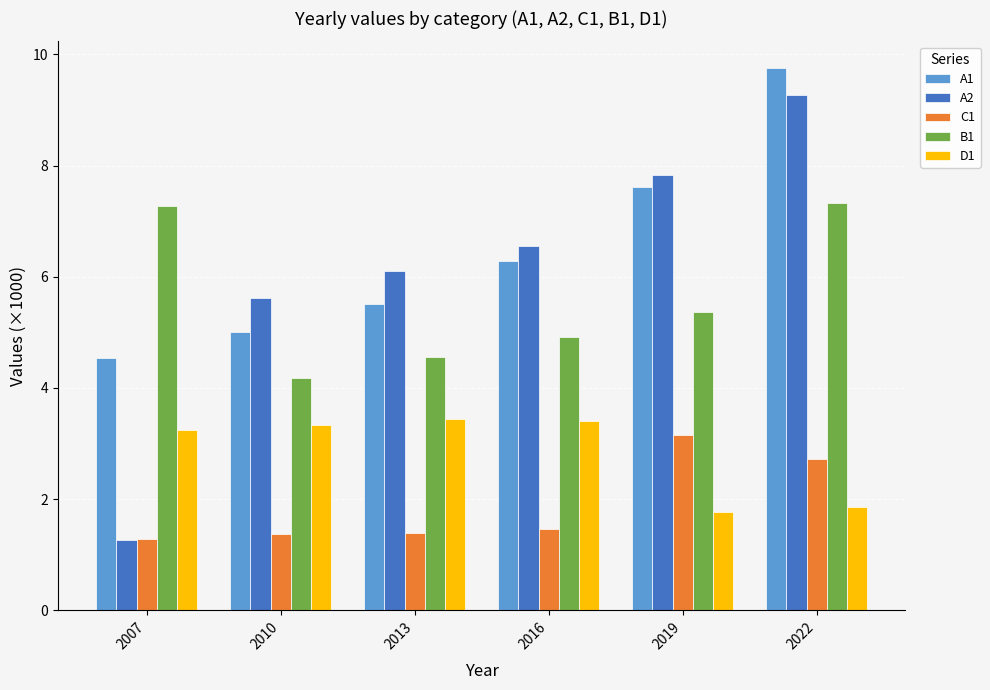

How many bars are there in total?

30